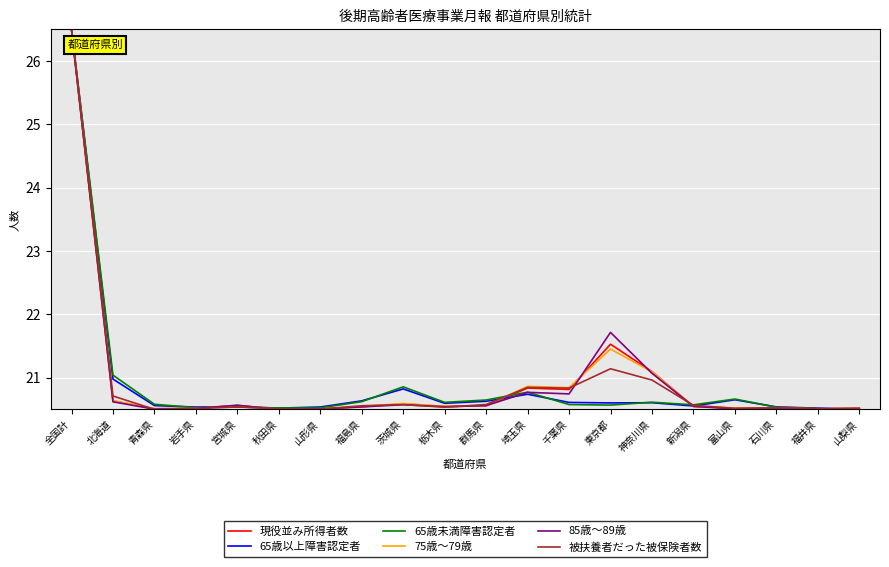

Between 北海道 and 青森県, which series saw the biggest shift?

65歳未満障害認定者